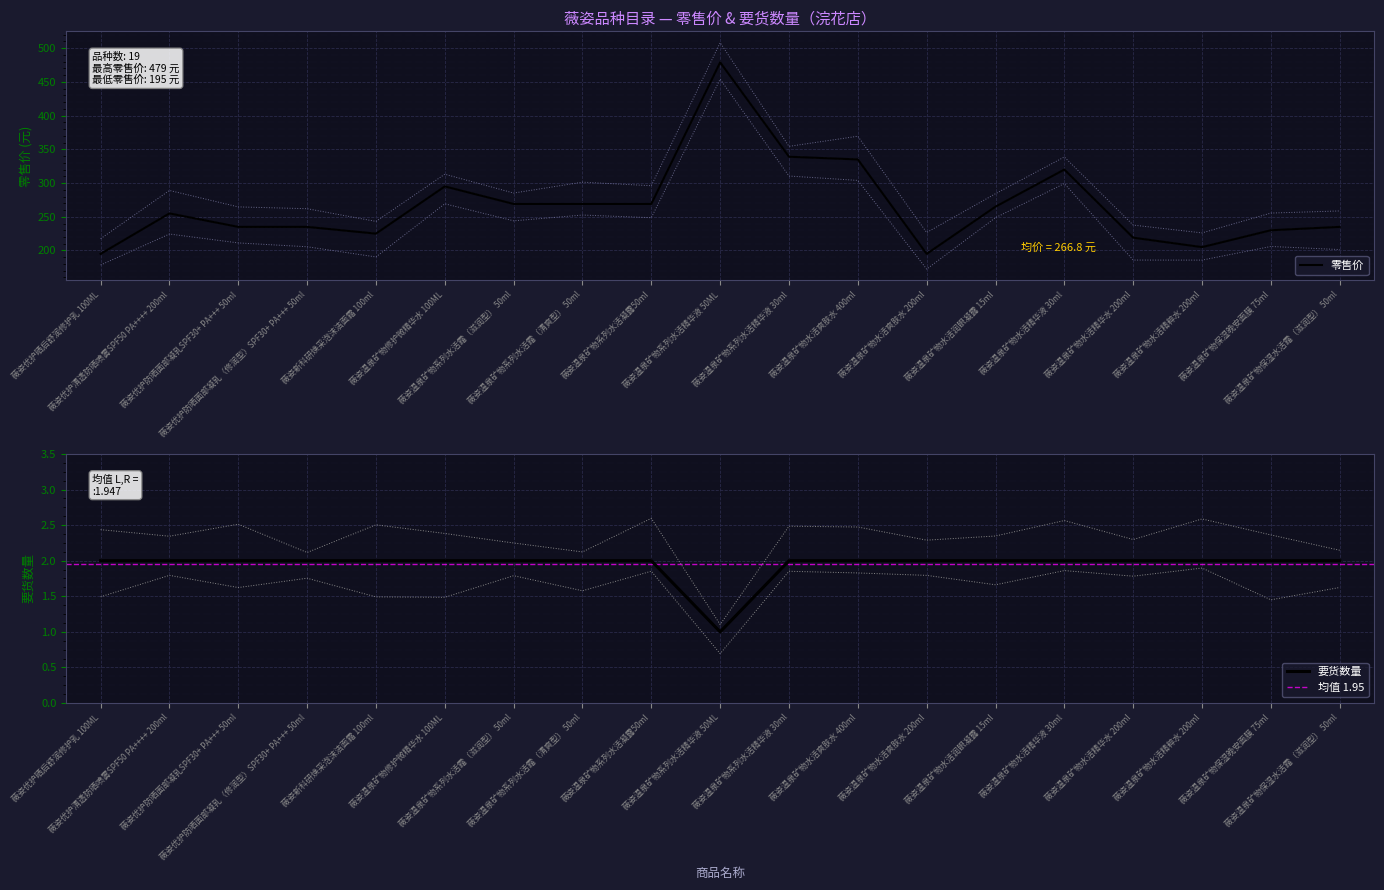

What is the label of the 7th point from the left?

薇姿温泉矿物系列水活霜（滋润型） 50ml